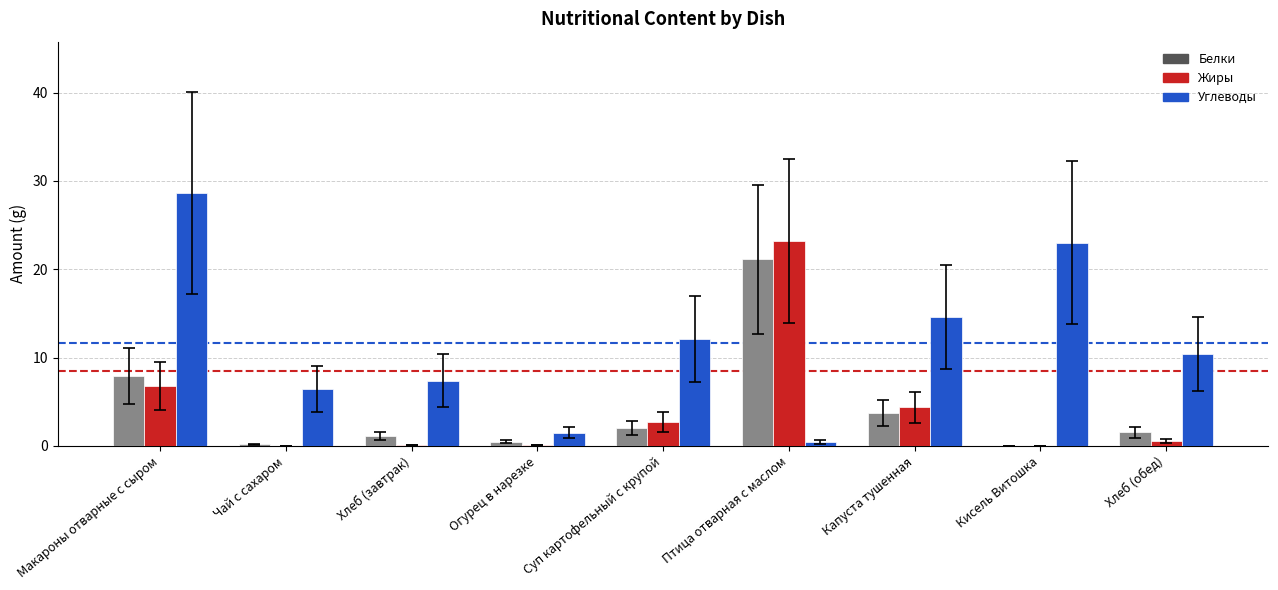

The Углеводы series shows 0.5 at Птица отварная с маслом. True or false?

True